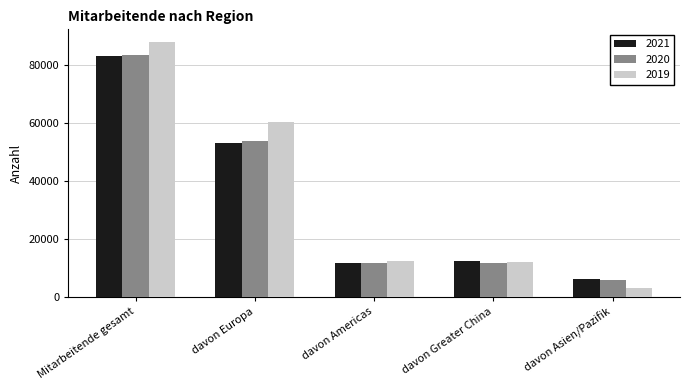

What is the label of the 2nd bar from the right?

davon Greater China